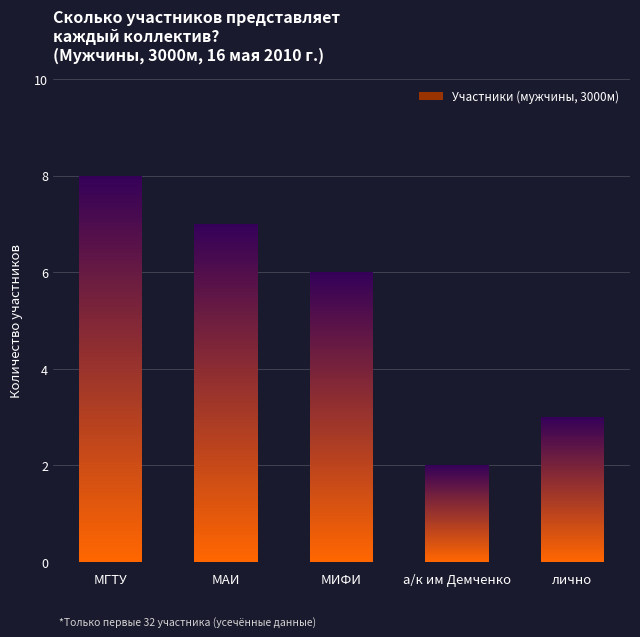

Which has a higher value, МАИ or МГТУ?

МГТУ